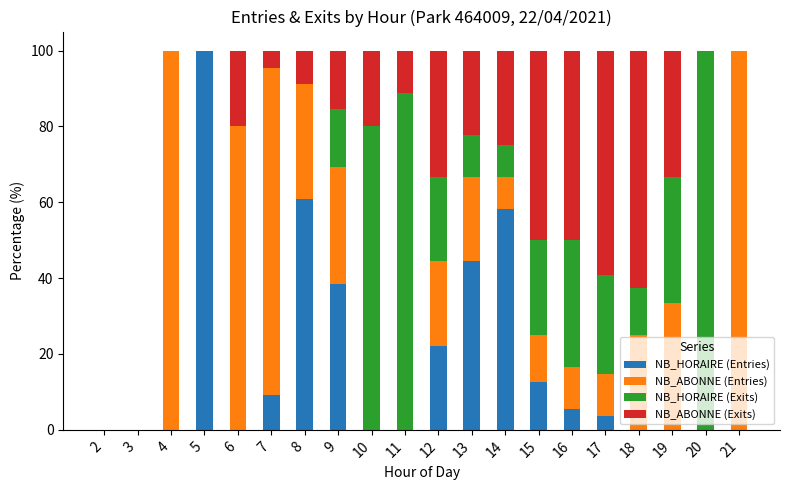

What is the highest value of the NB_HORAIRE (Entries) series?

100.0